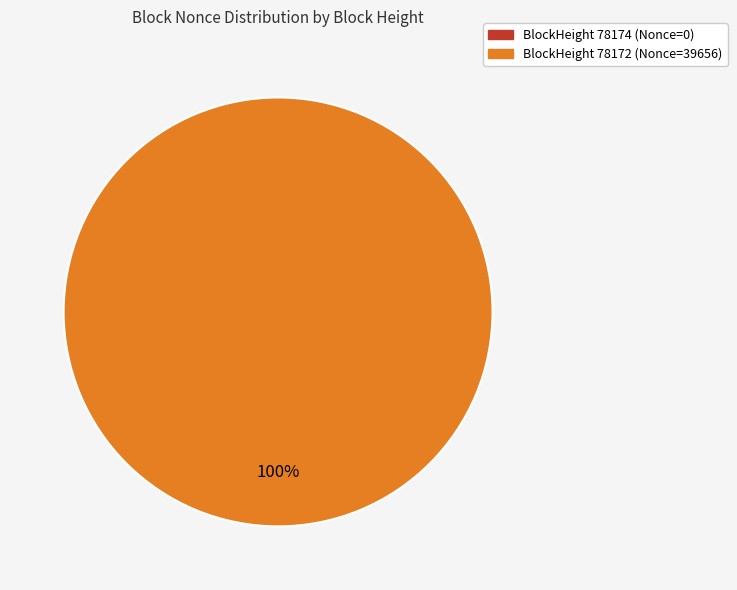

Which category has the smallest portion of the pie?

78174